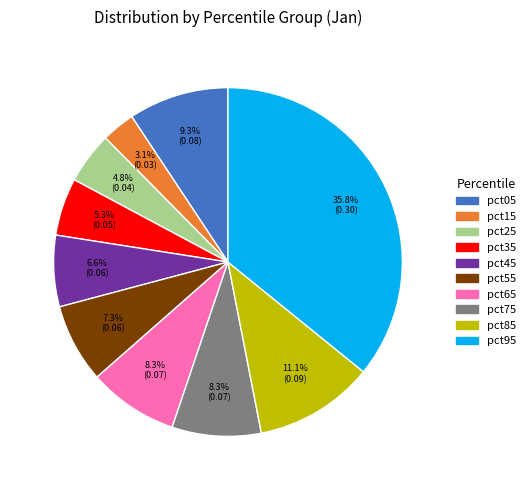

How much of the chart is everything except pct25?

95.2%